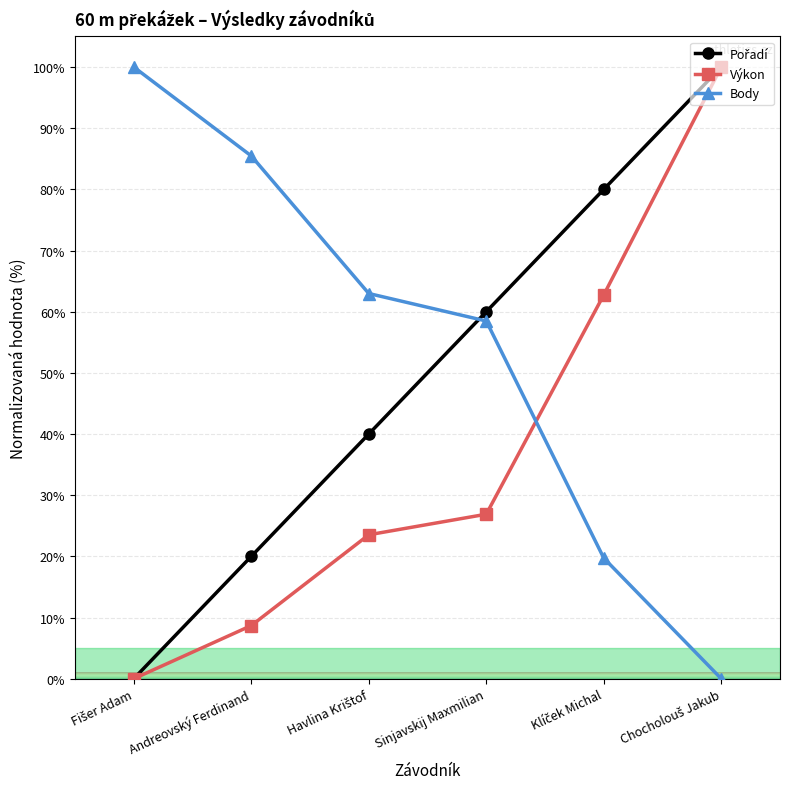

What is the spread (max minus min) of values at Andreovský Ferdinand?

76.8